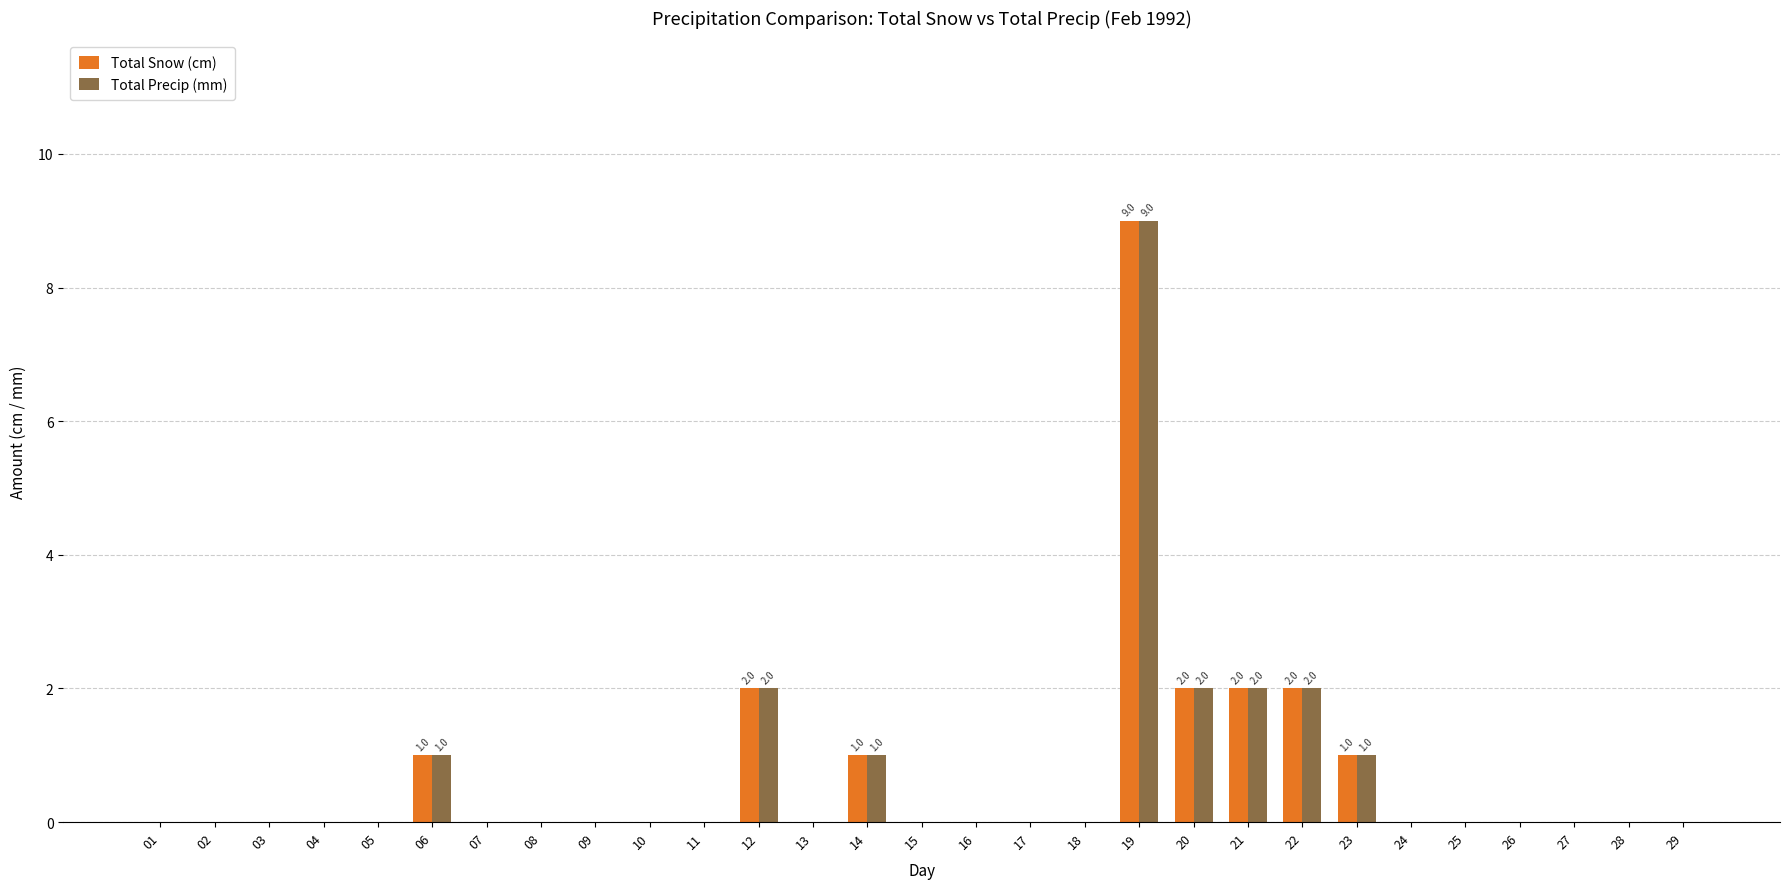

Is it true that Total Snow (cm) equals 2 at 20?

True